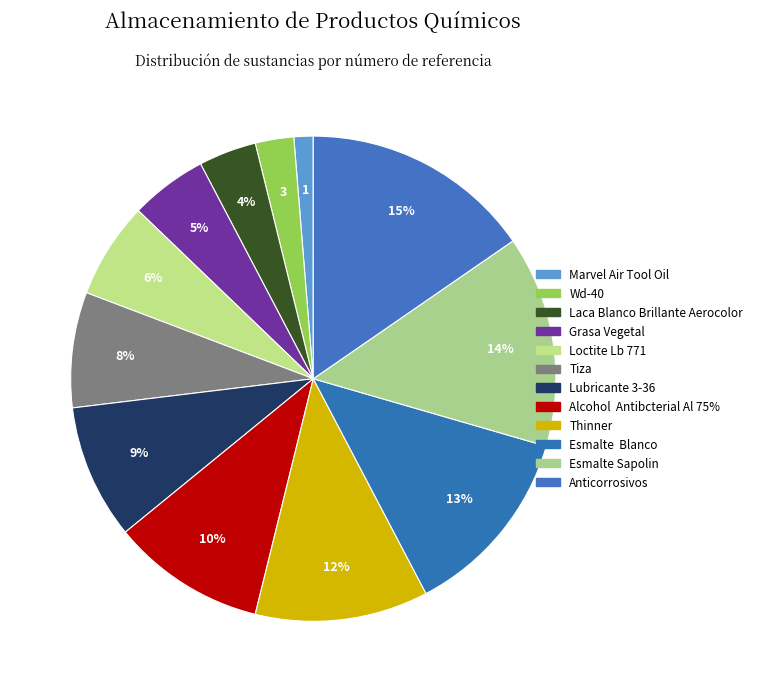

Count the number of slices in the pie.

12